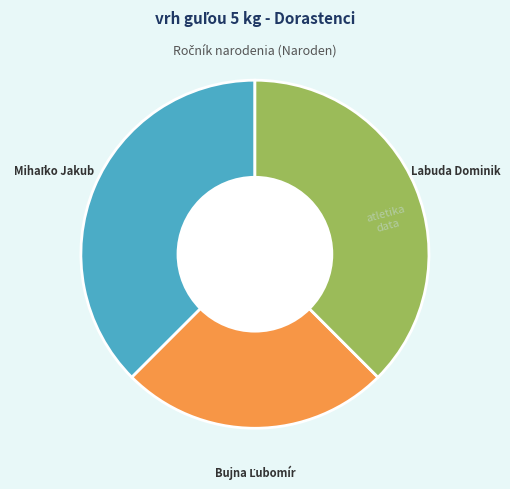

Does any single category account for the majority?

No